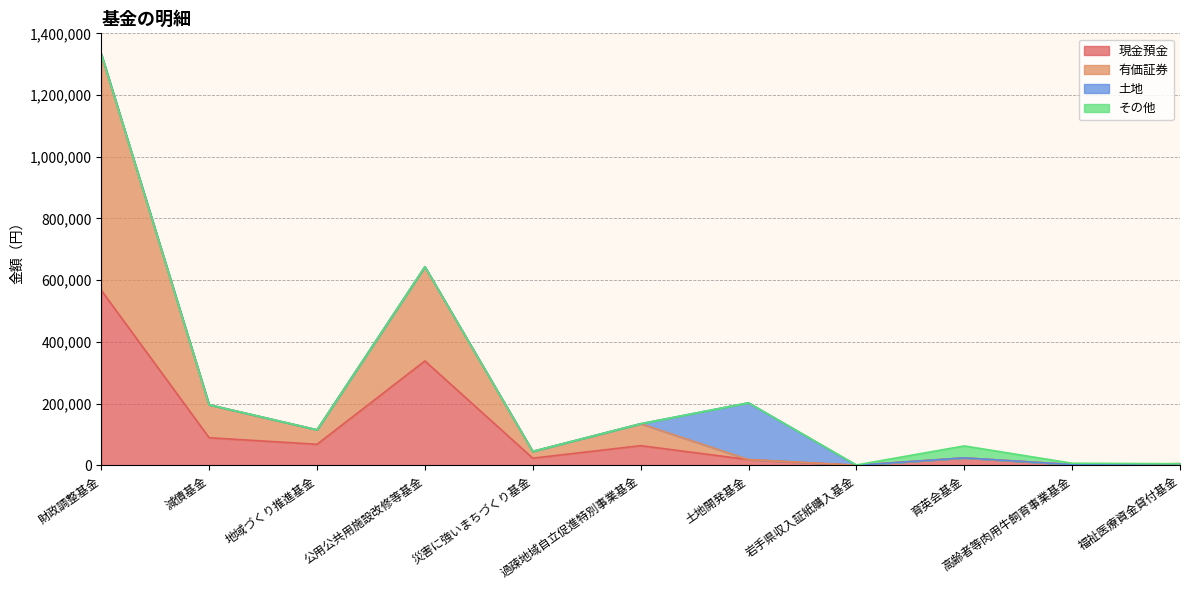

Where is the first local maximum for 有価証券?

公用公共用施設改修等基金